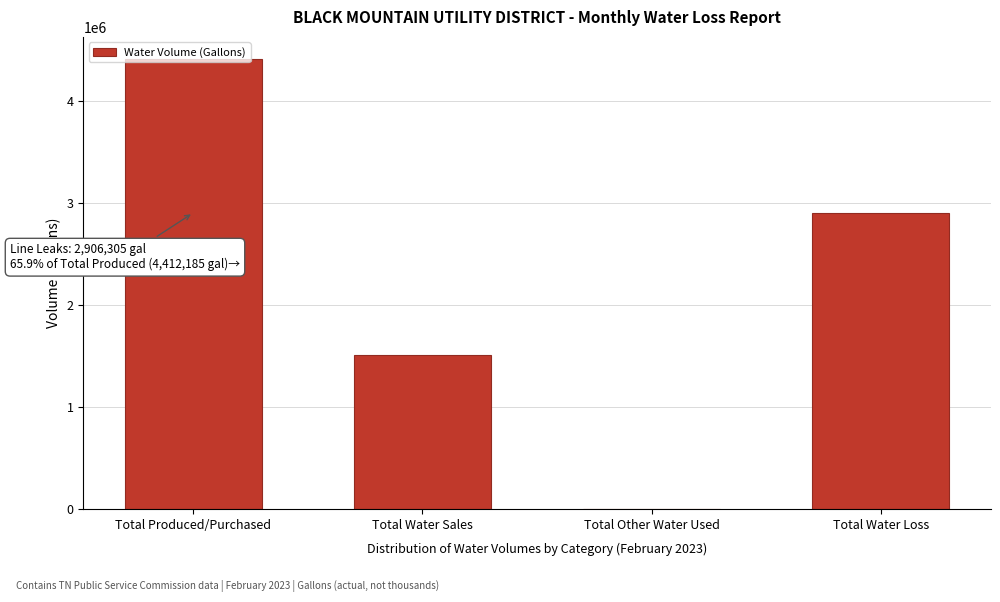

What is the sum of the values at Total Water Sales and Total Other Water Used?

1505880